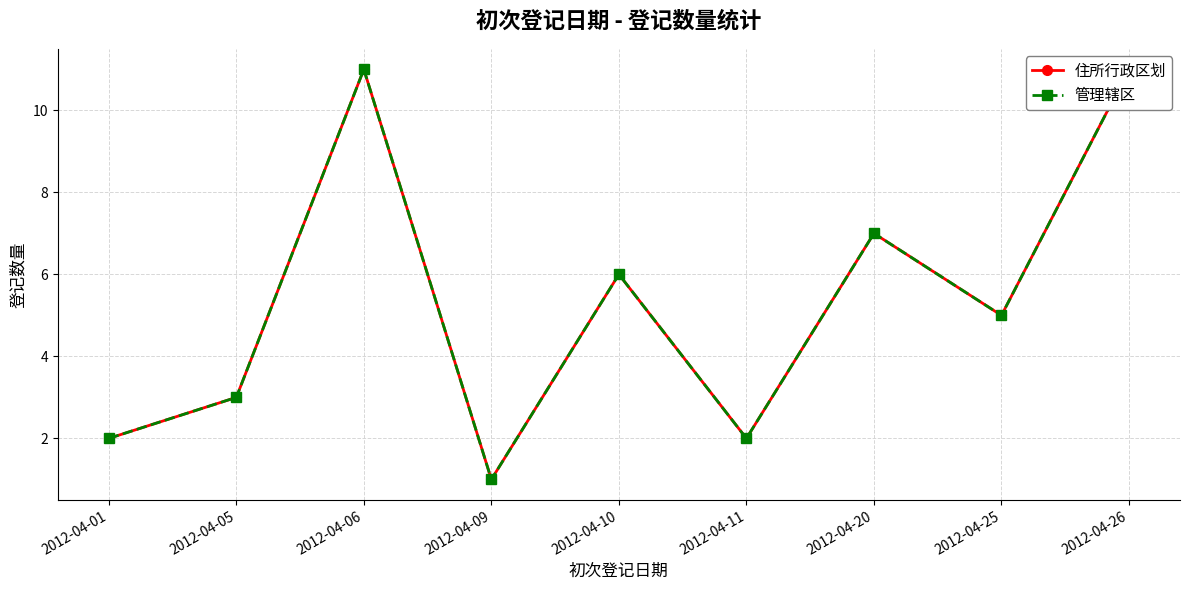

Does the chart display data point markers on the line(s)?

Yes